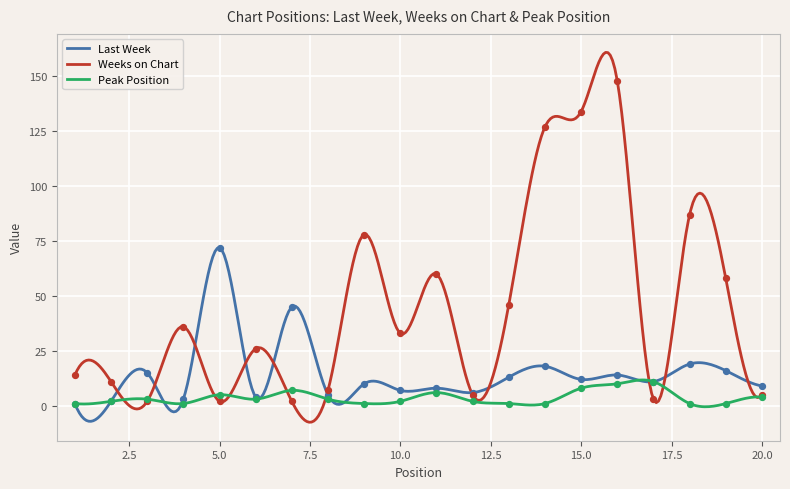

At which category is the sum across all series the highest?

16